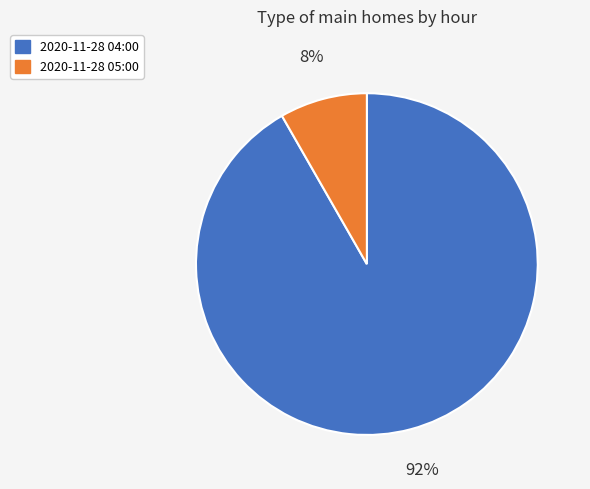

Which category has the biggest portion of the pie?

2020-11-28 04:00